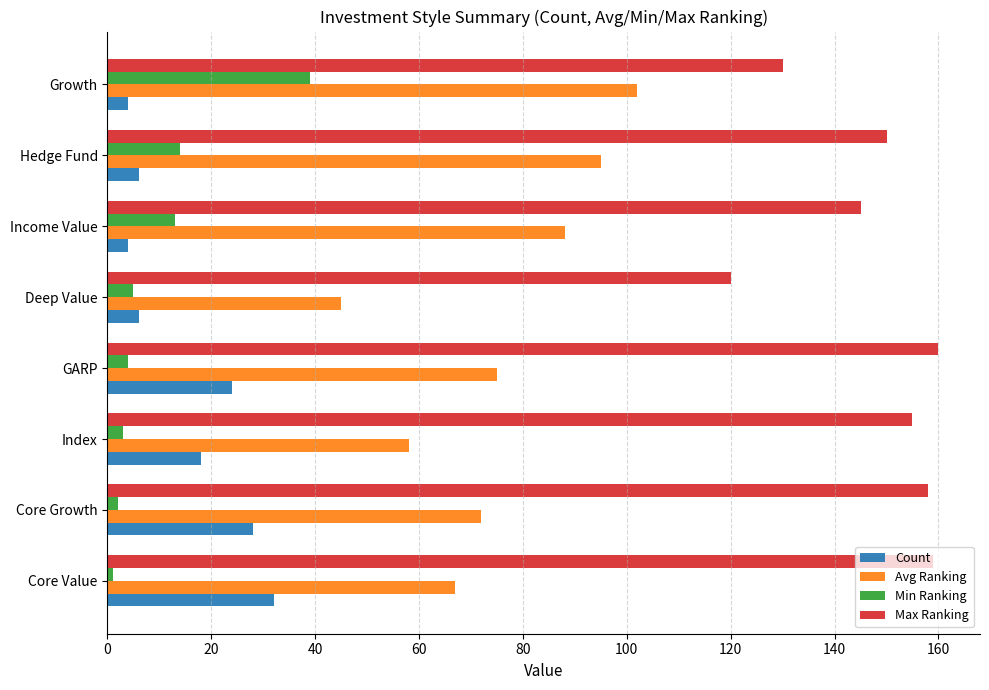

How many values in the Min Ranking series are below 5?

4